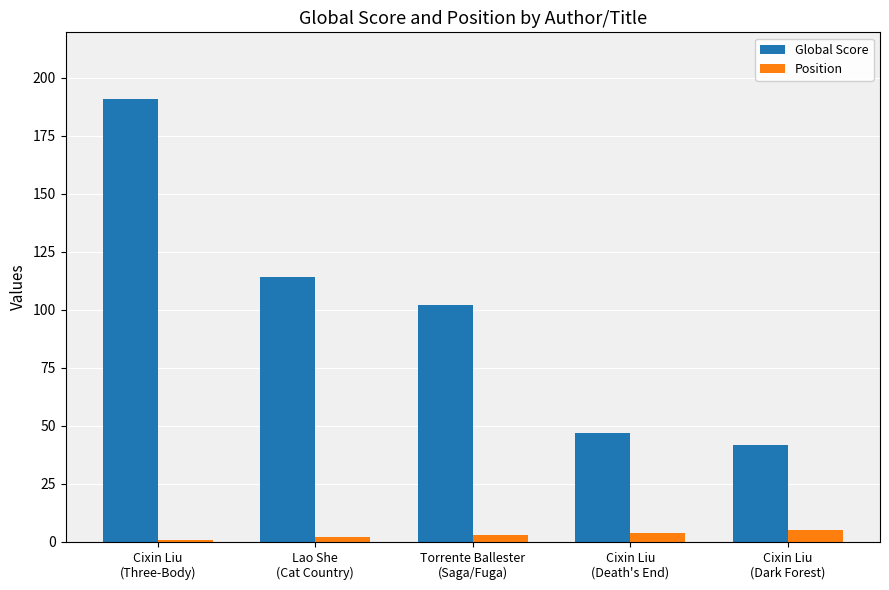

What is the total value across all series at Cixin Liu
(Death's End)?

51